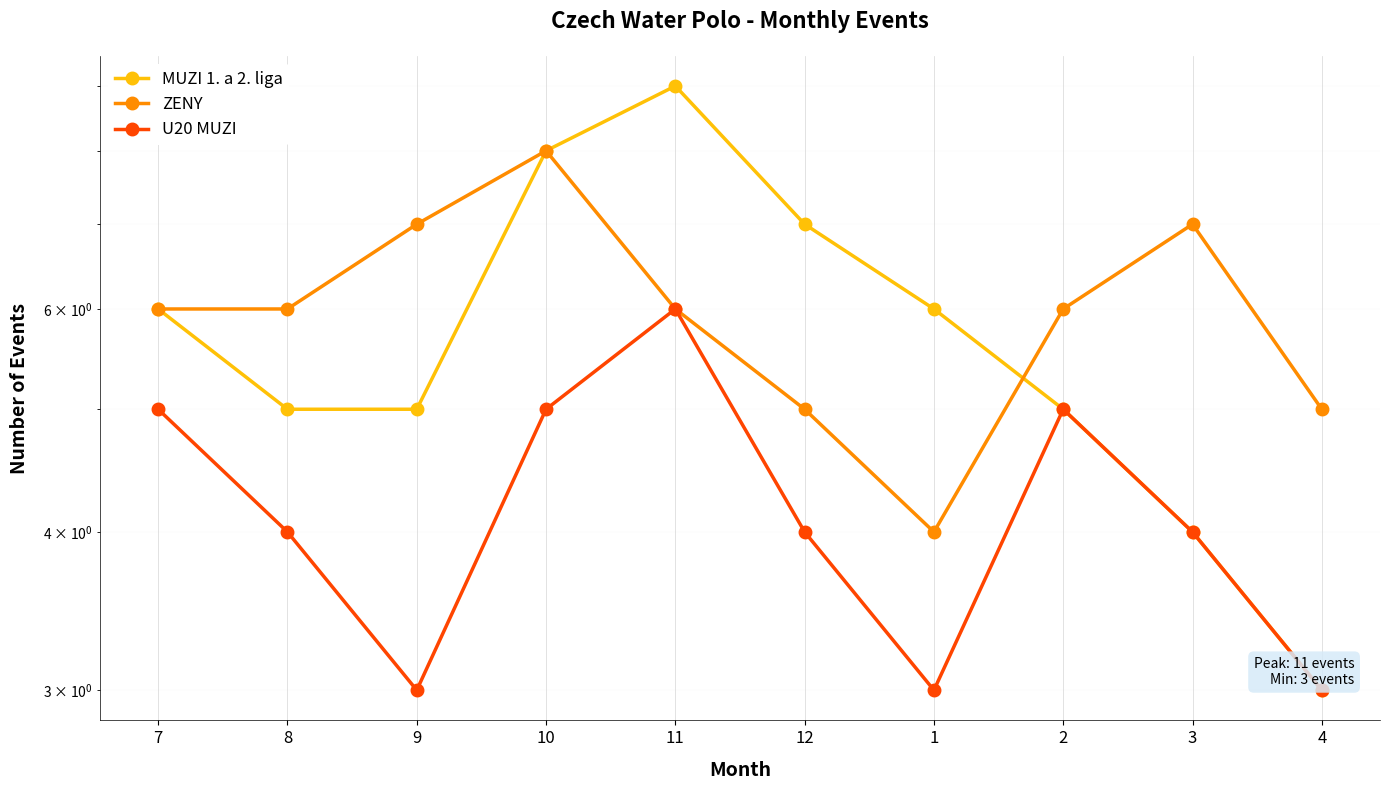

Reading left to right, transcribe all the data shown in this chart.

MUZI 1. a 2. liga: 7=6	8=5	9=5	10=8	11=9	12=7	1=6	2=5	3=4	4=3
ZENY: 7=6	8=6	9=7	10=8	11=6	12=5	1=4	2=6	3=7	4=5
U20 MUZI: 7=5	8=4	9=3	10=5	11=6	12=4	1=3	2=5	3=4	4=3